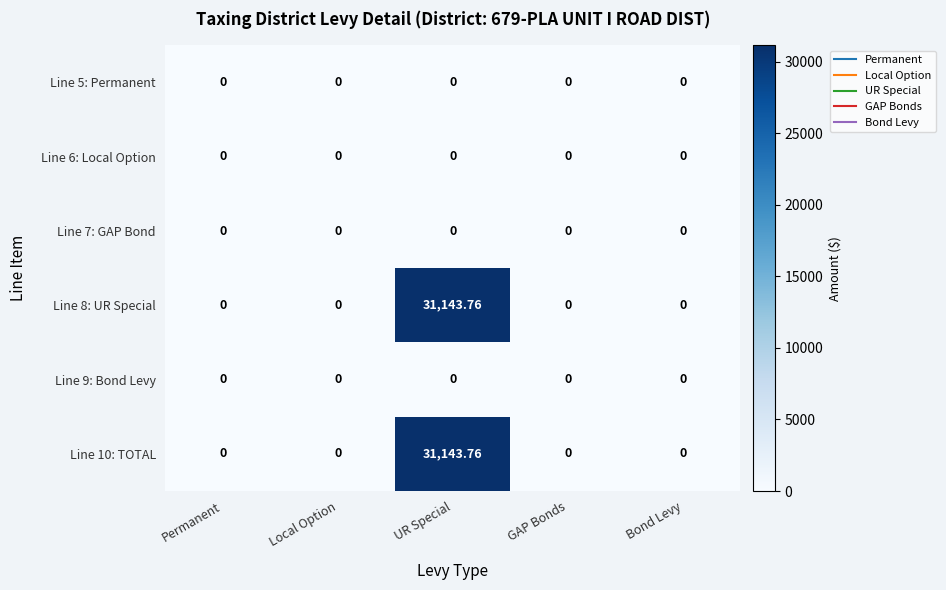

Which label corresponds to the largest value in the chart?

UR Special